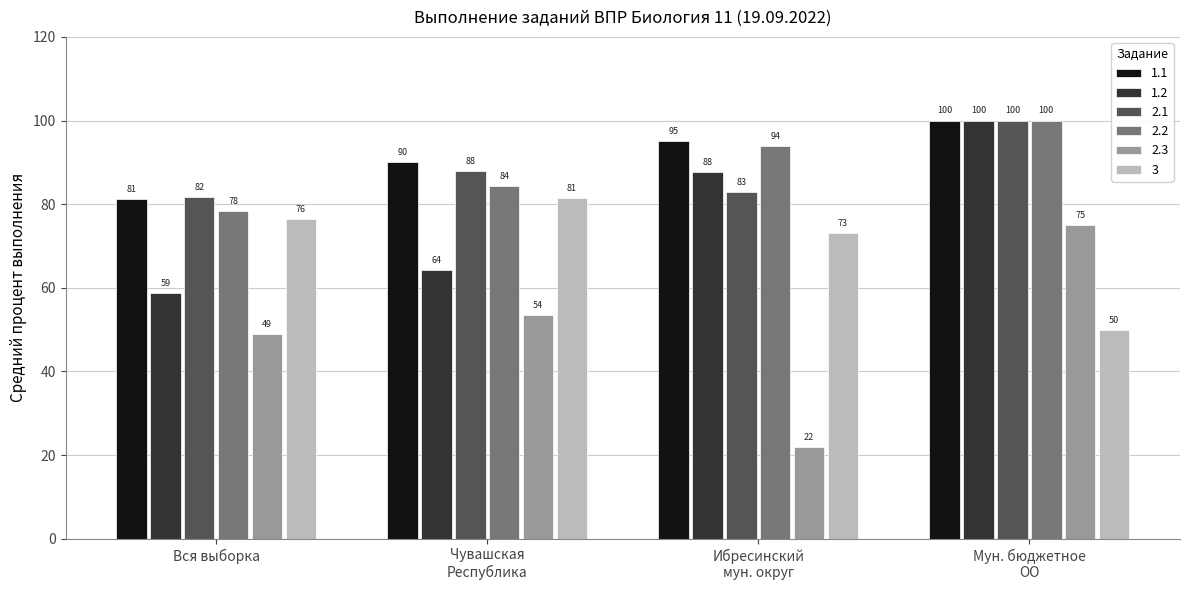

Is it true that 1.2 equals 58.8 at Вся выборка?

True